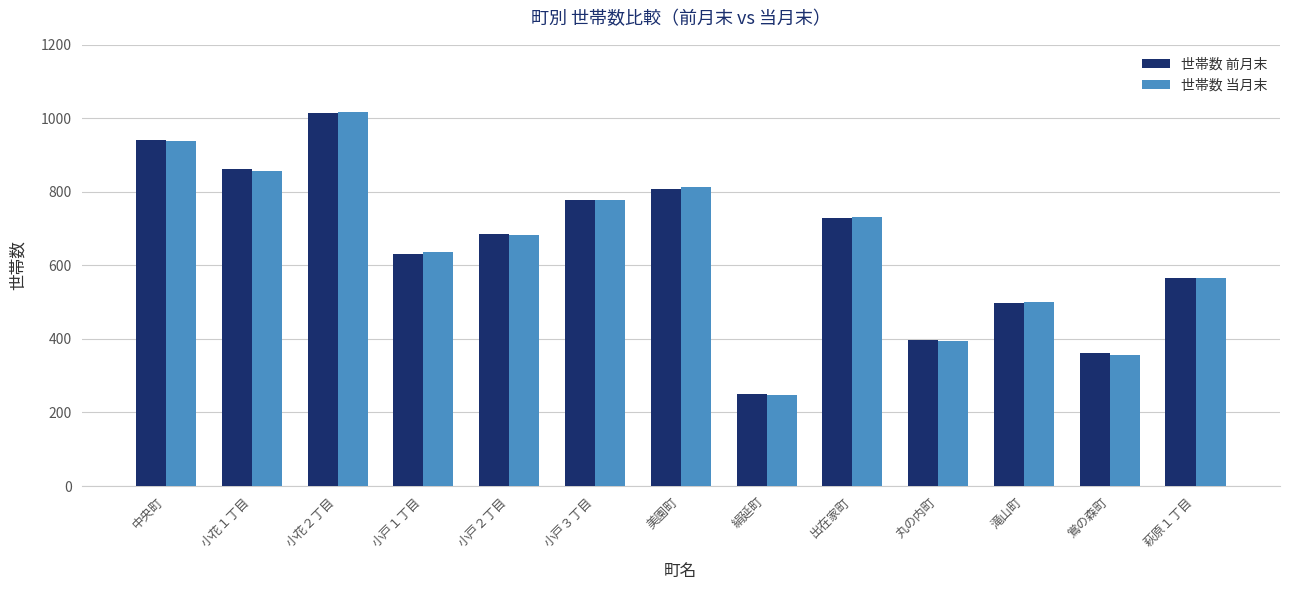

Reading right to left, what are all the values shown in this chart?

世帯数 前月末: 萩原１丁目=565	鴬の森町=362	滝山町=497	丸の内町=396	出在家町=728	絹延町=250	美園町=808	小戸３丁目=777	小戸２丁目=686	小戸１丁目=631	小花２丁目=1014	小花１丁目=861	中央町=940
世帯数 当月末: 萩原１丁目=567	鴬の森町=355	滝山町=500	丸の内町=395	出在家町=733	絹延町=247	美園町=812	小戸３丁目=778	小戸２丁目=683	小戸１丁目=636	小花２丁目=1018	小花１丁目=858	中央町=939